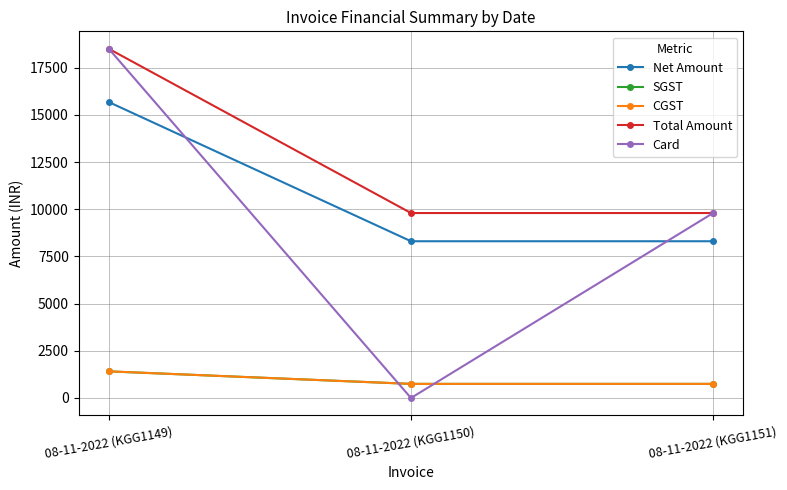

What is the sum of all Net Amount values?

32286.4